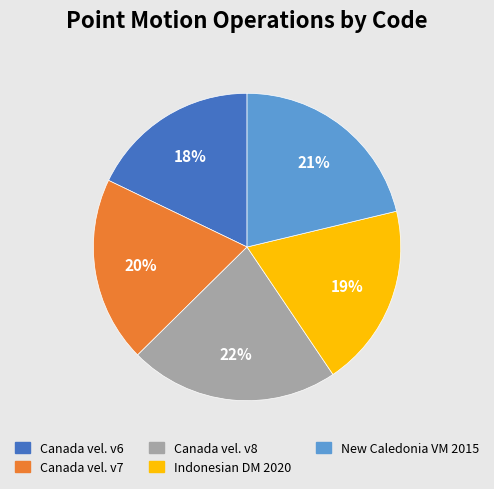

Is there any slice that represents more than half of the pie?

No